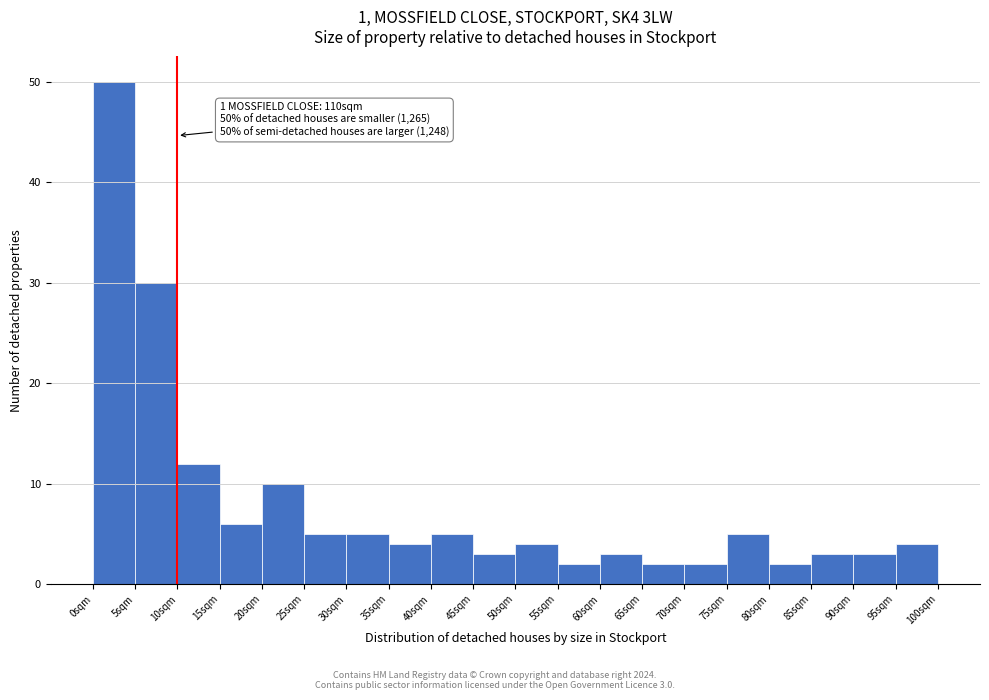

Over which range of the x-axis is the bar tallest?

0 to 5